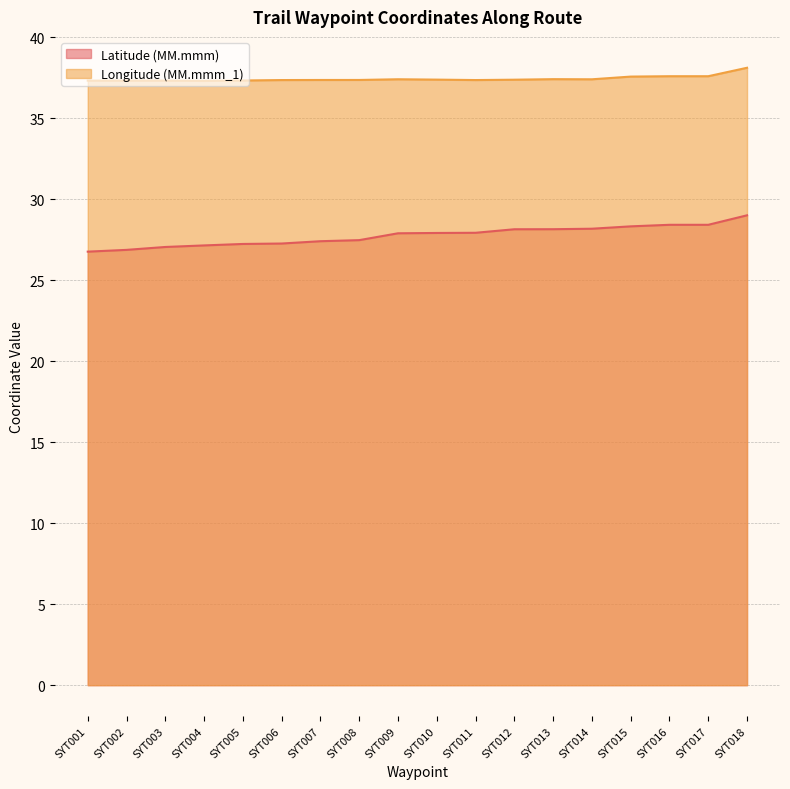

What is the highest value of the Latitude (MM.mmm) series?

29.0